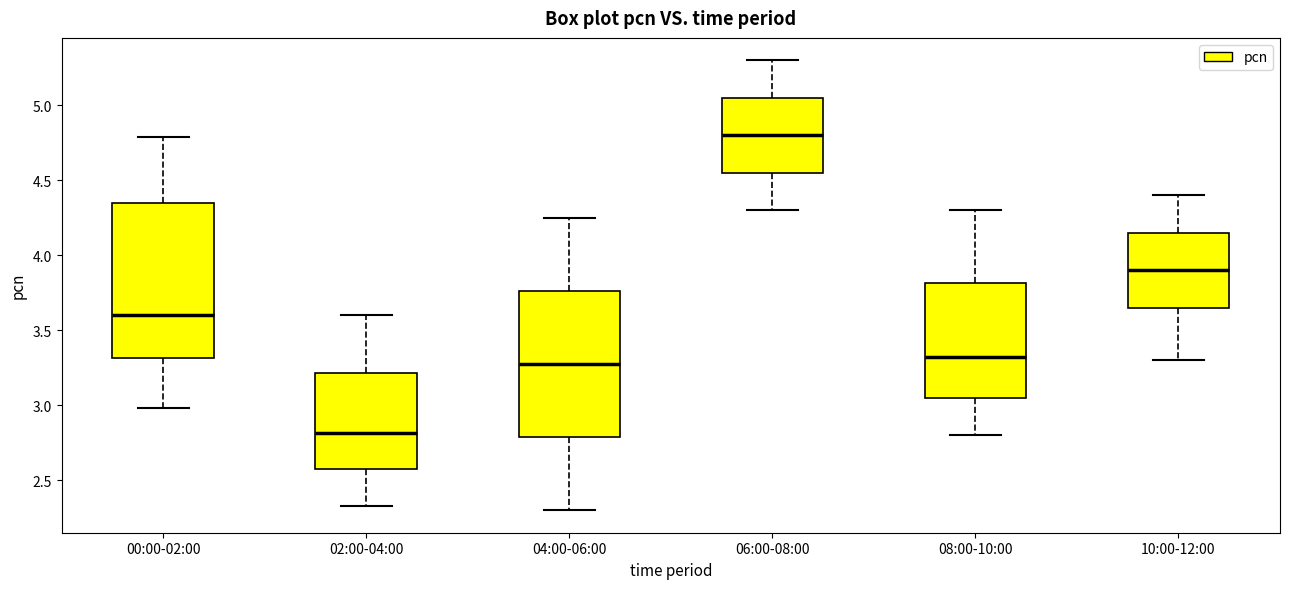

Where does the upper whisker of the box for 02:00-04:00 end on the y-axis? The values are not printed on the chart, so give them approximately, as read against the axis.

3.60